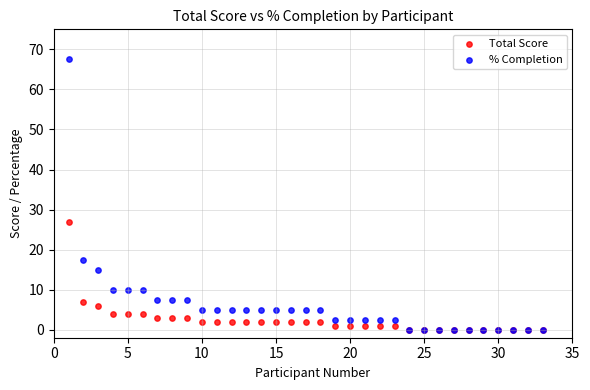

Across all series, what Y value is closest to 33?

27.0